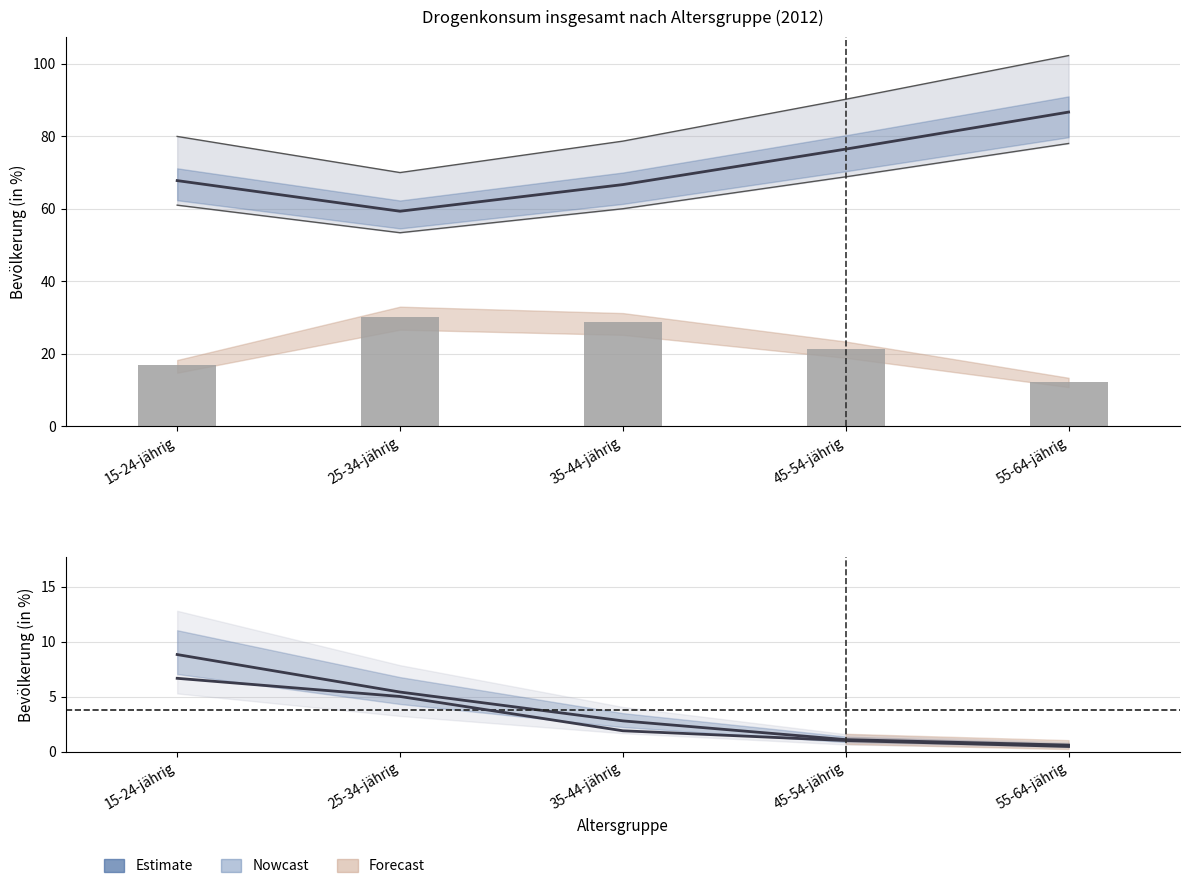

What is the total value across all series at 15-24-jährig?

100.0